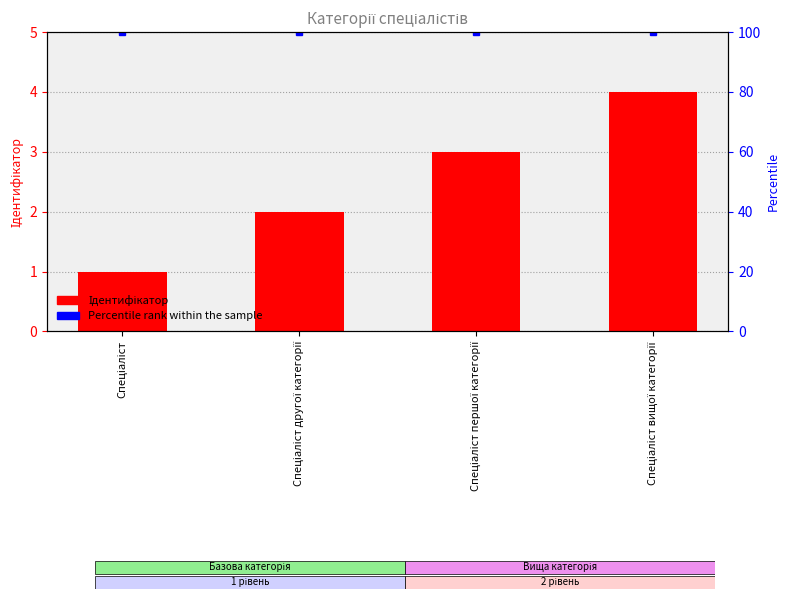

Does the chart contain any negative values?

No